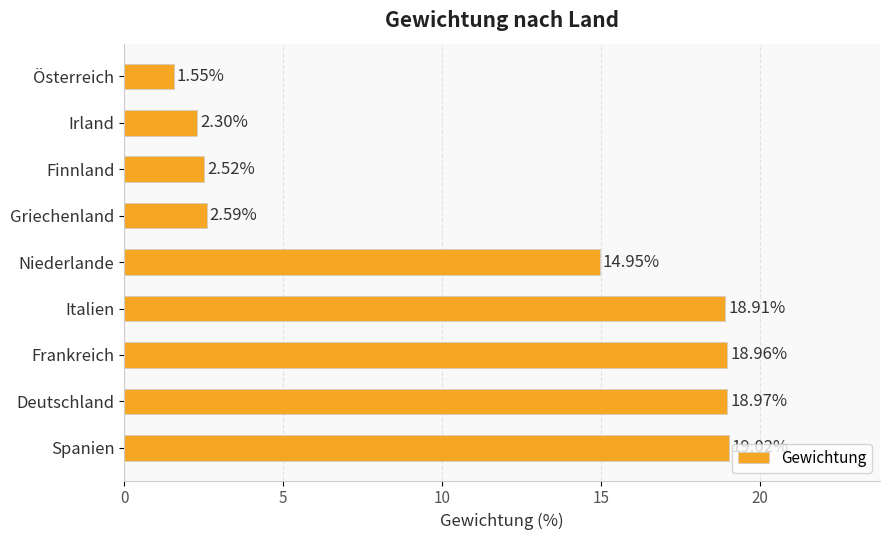

What is the difference between the maximum and minimum values?

17.5